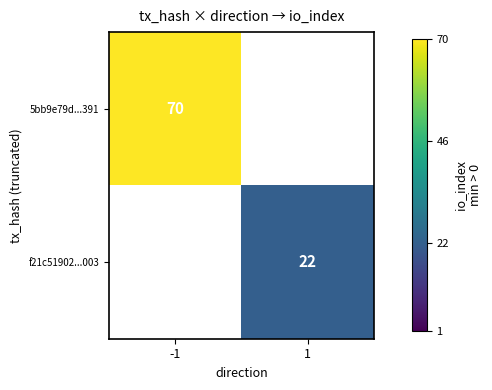

At which category does the chart reach its peak across all series?

-1